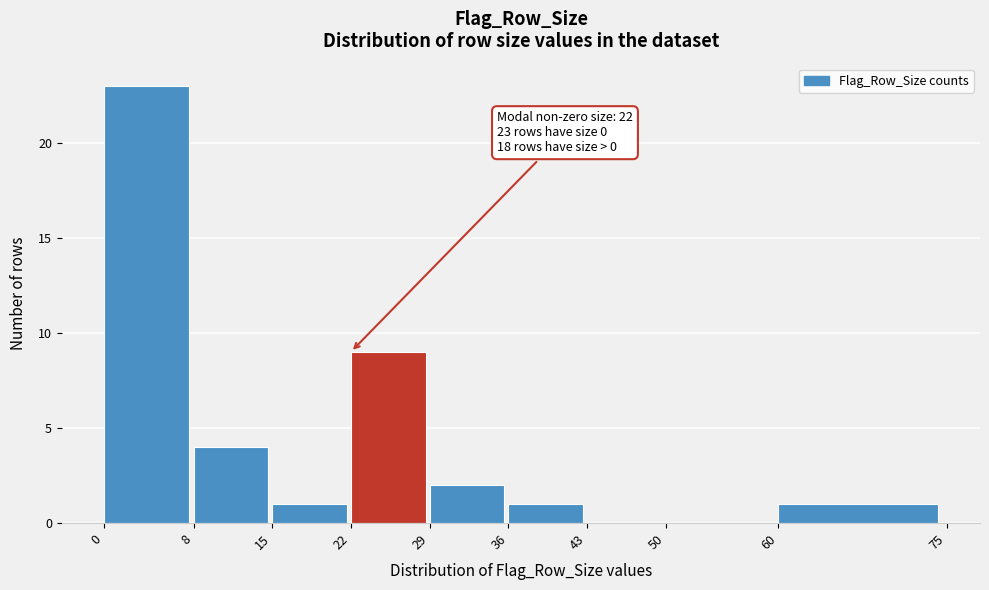

Over which range of the x-axis is the bar tallest?

0 to 8